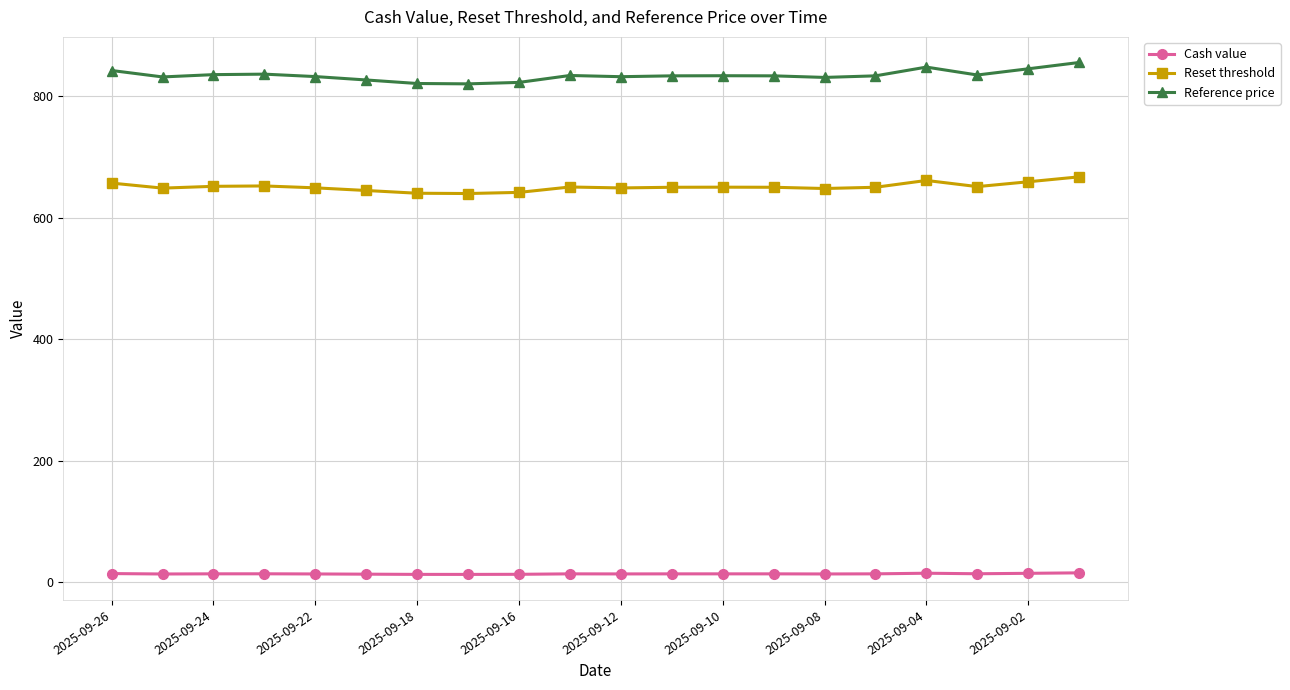

What is the greatest value displayed?

856.0